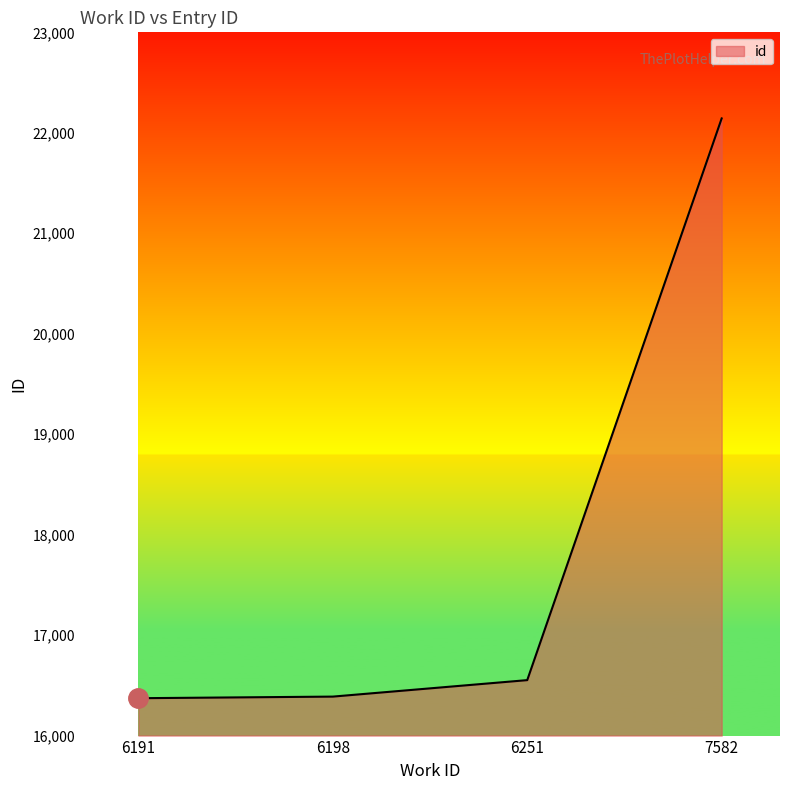

What is the change in value from 6191 to 6198?

+16